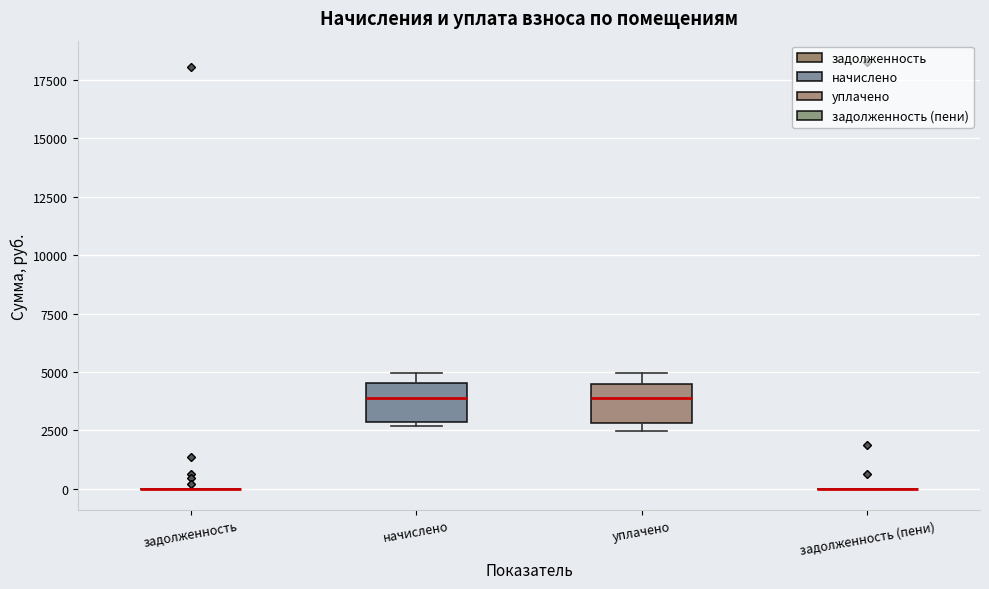

Reading left to right, read every box against the y-axis: the position of its median line, the range the box covers, and the ends of its whiskers. The values are not printed on the chart, so give them approximately, as read against the axis.

задолженность: box collapsed to a line at 0, whiskers 0 to 0
начислено: median 4000, box 3000 to 4500, whiskers 2500 to 5000
уплачено: median 4000, box 3000 to 4500, whiskers 2500 to 5000
задолженность (пени): box collapsed to a line at 0, whiskers 0 to 0